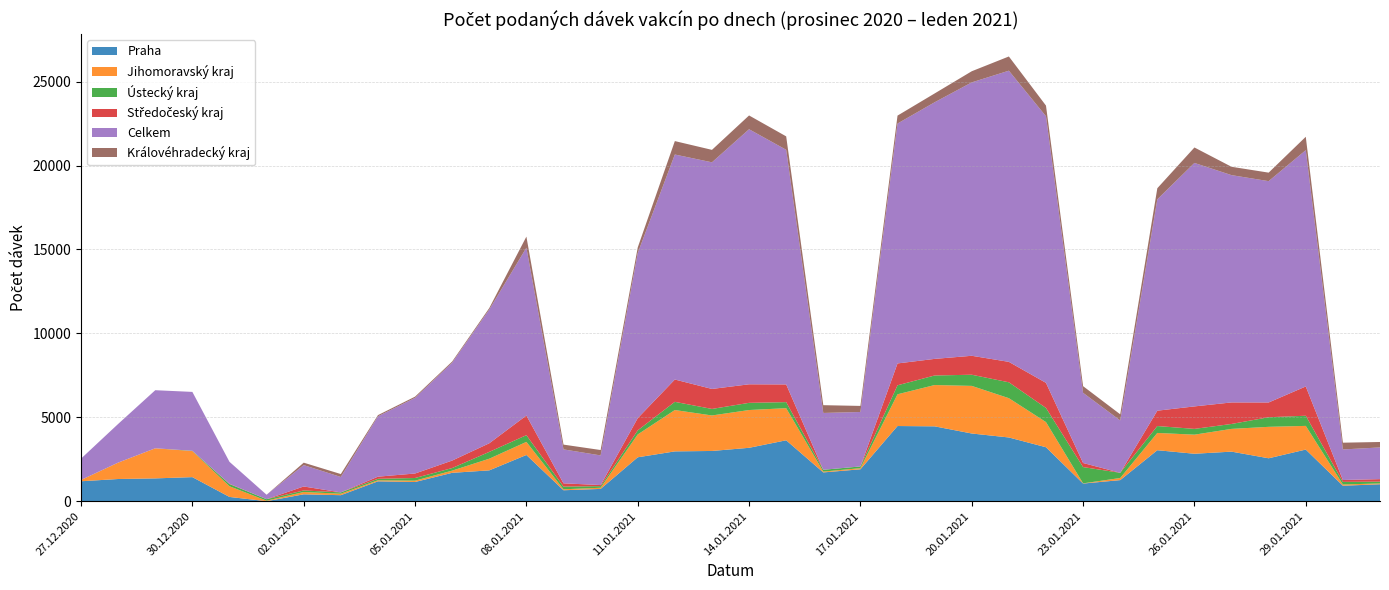

Reading right to left, extract all data points from this chart.

Praha: 31.01.2021=1011	30.01.2021=924	29.01.2021=3079	28.01.2021=2559	27.01.2021=2955	26.01.2021=2829	25.01.2021=3040	24.01.2021=1258	23.01.2021=1053	22.01.2021=3217	21.01.2021=3799	20.01.2021=4036	19.01.2021=4462	18.01.2021=4481	17.01.2021=1903	16.01.2021=1717	15.01.2021=3631	14.01.2021=3183	13.01.2021=2995	12.01.2021=2970	11.01.2021=2618	10.01.2021=734	09.01.2021=654	08.01.2021=2756	07.01.2021=1839	06.01.2021=1693	05.01.2021=1146	04.01.2021=1185	03.01.2021=360	02.01.2021=412	01.01.2021=2	31.12.2020=256	30.12.2020=1436	29.12.2020=1361	28.12.2020=1324	27.12.2020=1190
Jihomoravský kraj: 31.01.2021=50	30.01.2021=74	29.01.2021=1410	28.01.2021=1874	27.01.2021=1355	26.01.2021=1137	25.01.2021=1029	24.01.2021=126	23.01.2021=12	22.01.2021=1499	21.01.2021=2341	20.01.2021=2836	19.01.2021=2461	18.01.2021=1891	17.01.2021=67	16.01.2021=50	15.01.2021=1913	14.01.2021=2251	13.01.2021=2115	12.01.2021=2464	11.01.2021=1361	10.01.2021=69	09.01.2021=58	08.01.2021=780	07.01.2021=695	06.01.2021=130	05.01.2021=80	04.01.2021=62	03.01.2021=87	02.01.2021=138	01.01.2021=31	31.12.2020=636	30.12.2020=1555	29.12.2020=1792	28.12.2020=977	27.12.2020=75
Ústecký kraj: 31.01.2021=108	30.01.2021=154	29.01.2021=605	28.01.2021=571	27.01.2021=294	26.01.2021=344	25.01.2021=411	24.01.2021=310	23.01.2021=970	22.01.2021=842	21.01.2021=946	20.01.2021=665	19.01.2021=569	18.01.2021=536	17.01.2021=102	16.01.2021=108	15.01.2021=360	14.01.2021=428	13.01.2021=389	12.01.2021=488	11.01.2021=244	10.01.2021=97	09.01.2021=159	08.01.2021=400	07.01.2021=406	06.01.2021=154	05.01.2021=158	04.01.2021=89	03.01.2021=79	02.01.2021=93	01.01.2021=88	31.12.2020=129	30.12.2020=17	29.12.2020=0	28.12.2020=0	27.12.2020=2
Středočeský kraj: 31.01.2021=148	30.01.2021=114	29.01.2021=1744	28.01.2021=880	27.01.2021=1283	26.01.2021=1340	25.01.2021=915	24.01.2021=0	23.01.2021=243	22.01.2021=1495	21.01.2021=1218	20.01.2021=1129	19.01.2021=989	18.01.2021=1302	17.01.2021=1	16.01.2021=0	15.01.2021=1055	14.01.2021=1105	13.01.2021=1191	12.01.2021=1330	11.01.2021=727	10.01.2021=65	09.01.2021=195	08.01.2021=1170	07.01.2021=513	06.01.2021=446	05.01.2021=268	04.01.2021=127	03.01.2021=0	02.01.2021=236	01.01.2021=0	31.12.2020=18	30.12.2020=0	29.12.2020=2	28.12.2020=0	27.12.2020=1
Celkem: 31.01.2021=1889	30.01.2021=1819	29.01.2021=14080	28.01.2021=13187	27.01.2021=13542	26.01.2021=14506	25.01.2021=12594	24.01.2021=3119	23.01.2021=4181	22.01.2021=15884	21.01.2021=17348	20.01.2021=16290	19.01.2021=15289	18.01.2021=14294	17.01.2021=3244	16.01.2021=3385	15.01.2021=13980	14.01.2021=15197	13.01.2021=13503	12.01.2021=13406	11.01.2021=9834	10.01.2021=1764	09.01.2021=2023	08.01.2021=10000	07.01.2021=7969	06.01.2021=5834	05.01.2021=4506	04.01.2021=3597	03.01.2021=919	02.01.2021=1274	01.01.2021=265	31.12.2020=1309	30.12.2020=3506	29.12.2020=3460	28.12.2020=2302	27.12.2020=1271
Královéhradecký kraj: 31.01.2021=324	30.01.2021=403	29.01.2021=797	28.01.2021=507	27.01.2021=497	26.01.2021=921	25.01.2021=660	24.01.2021=366	23.01.2021=397	22.01.2021=635	21.01.2021=847	20.01.2021=663	19.01.2021=526	18.01.2021=472	17.01.2021=362	16.01.2021=463	15.01.2021=800	14.01.2021=821	13.01.2021=742	12.01.2021=800	11.01.2021=334	10.01.2021=322	09.01.2021=284	08.01.2021=660	07.01.2021=88	06.01.2021=68	05.01.2021=73	04.01.2021=70	03.01.2021=174	02.01.2021=145	01.01.2021=0	31.12.2020=0	30.12.2020=0	29.12.2020=0	28.12.2020=1	27.12.2020=0